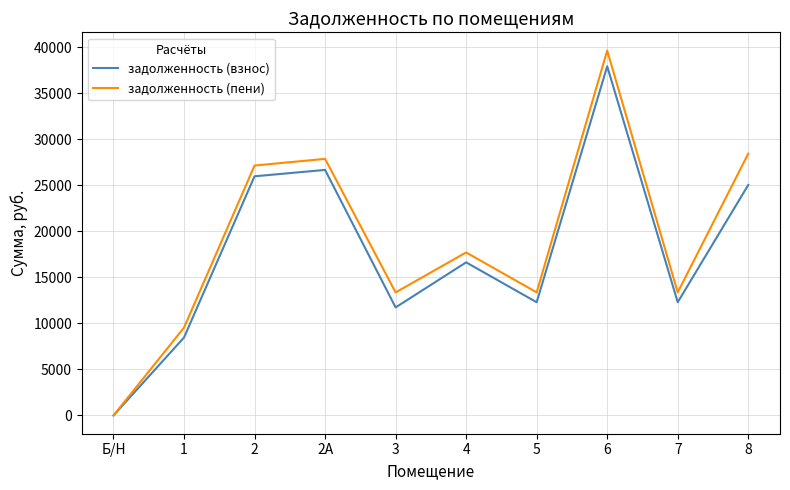

At which label does задолженность (взнос) first exceed 16626?

2